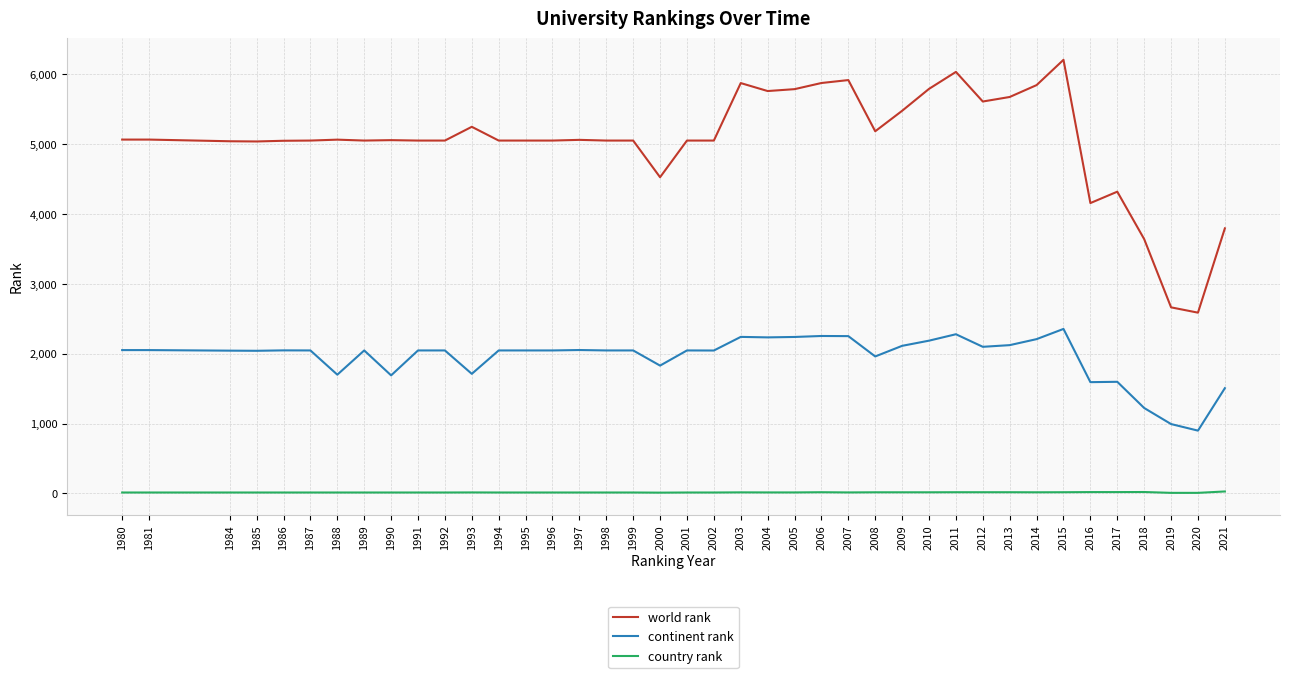

List the series in order of their overall mean, lowest first.

country rank, continent rank, world rank